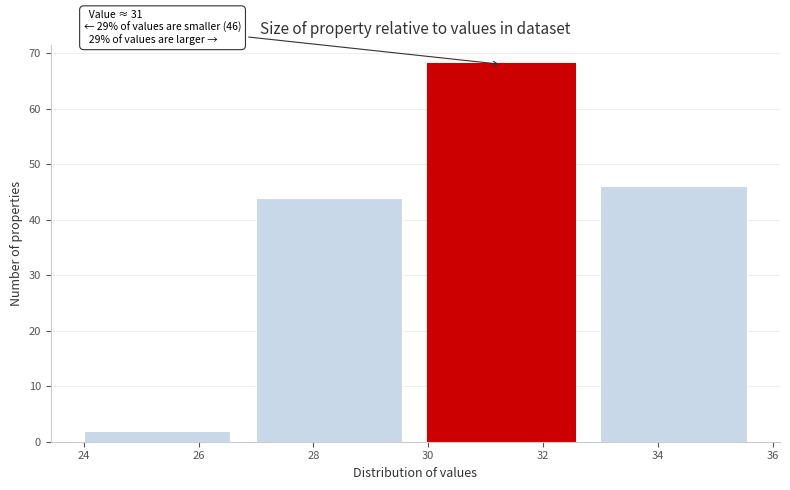

Over which range of the x-axis is the bar tallest?

30 to 33